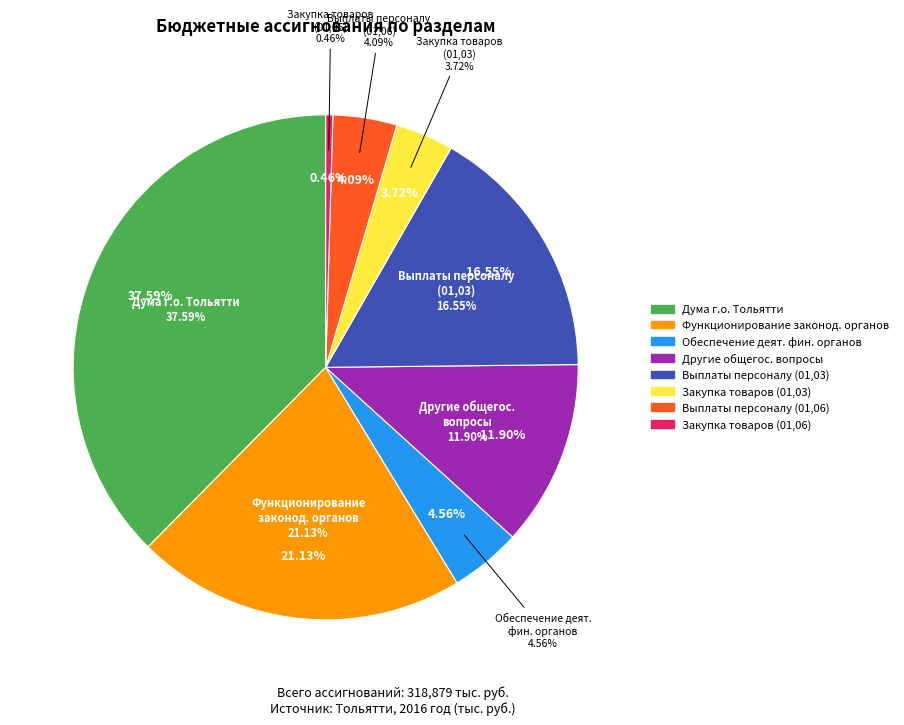

To the nearest percent, what is the average slice percentage?

12%